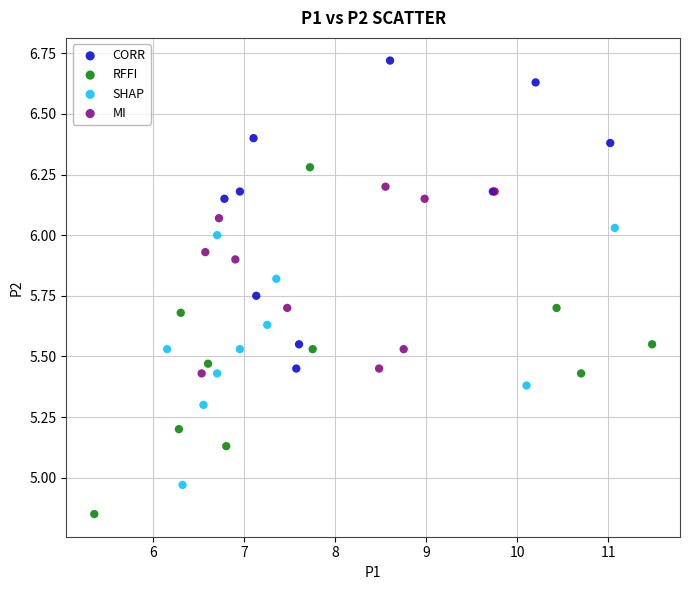

Which series reaches the minimum Y coordinate?

RFFI